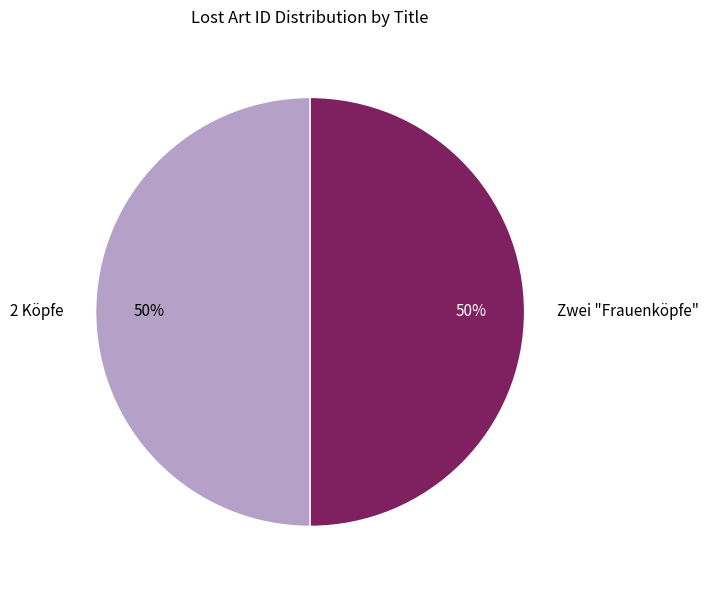

Do 2 Köpfe and Zwei "Frauenköpfe" together represent more than half of the pie?

Yes